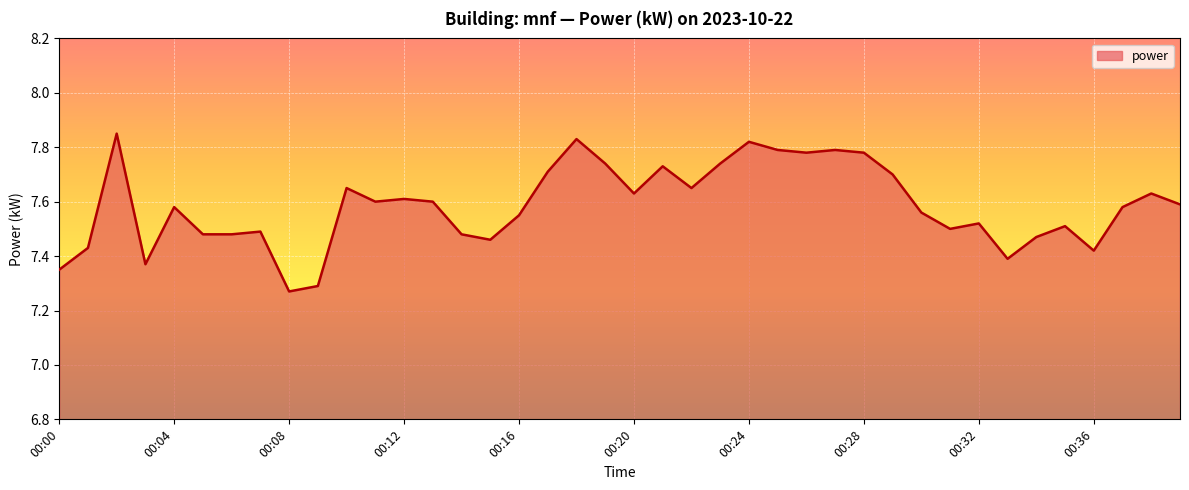

What is the sum of all values?

303.4